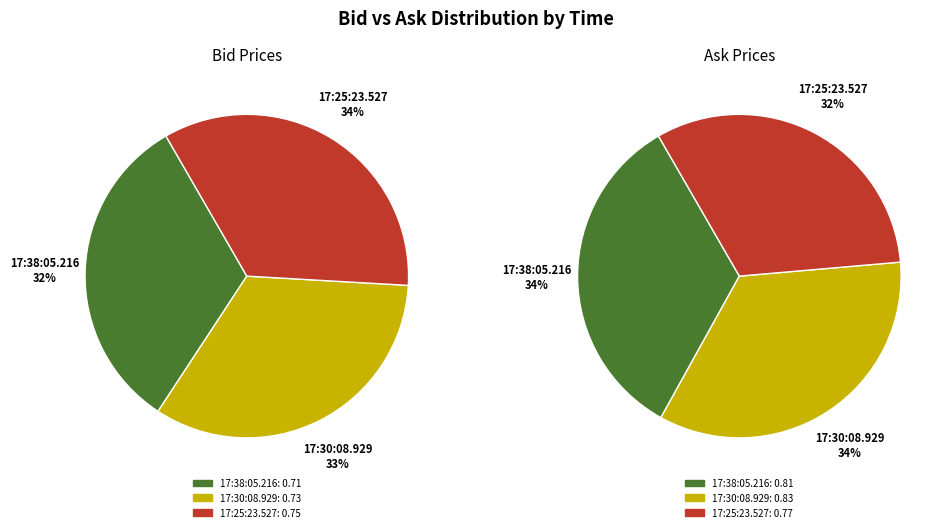

Does 17:25:23.527 represent more than half of the total?

No